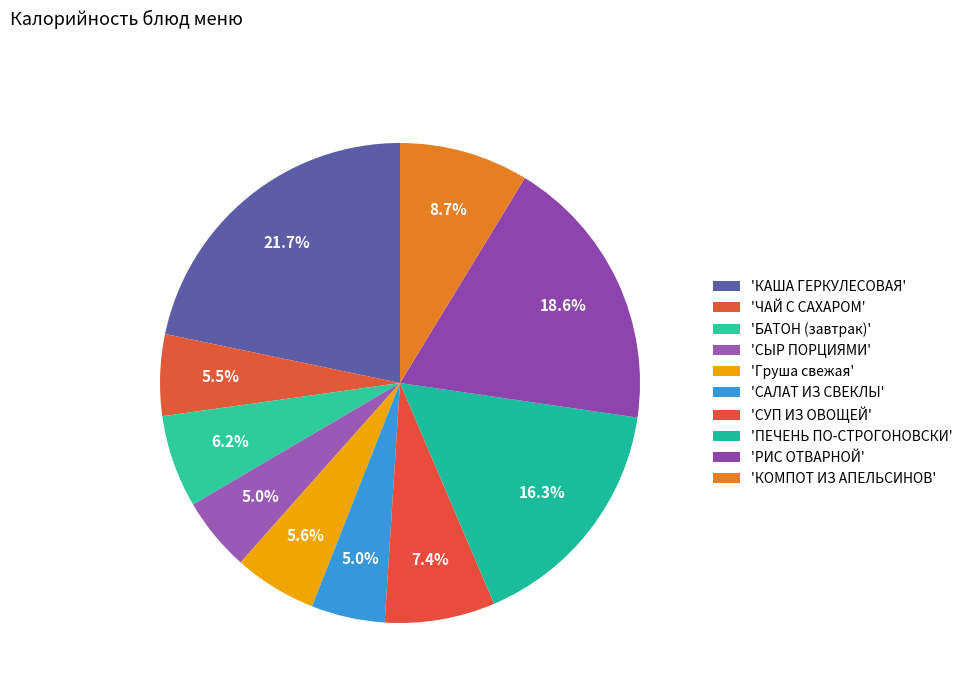

How many slices are in this pie chart?

10